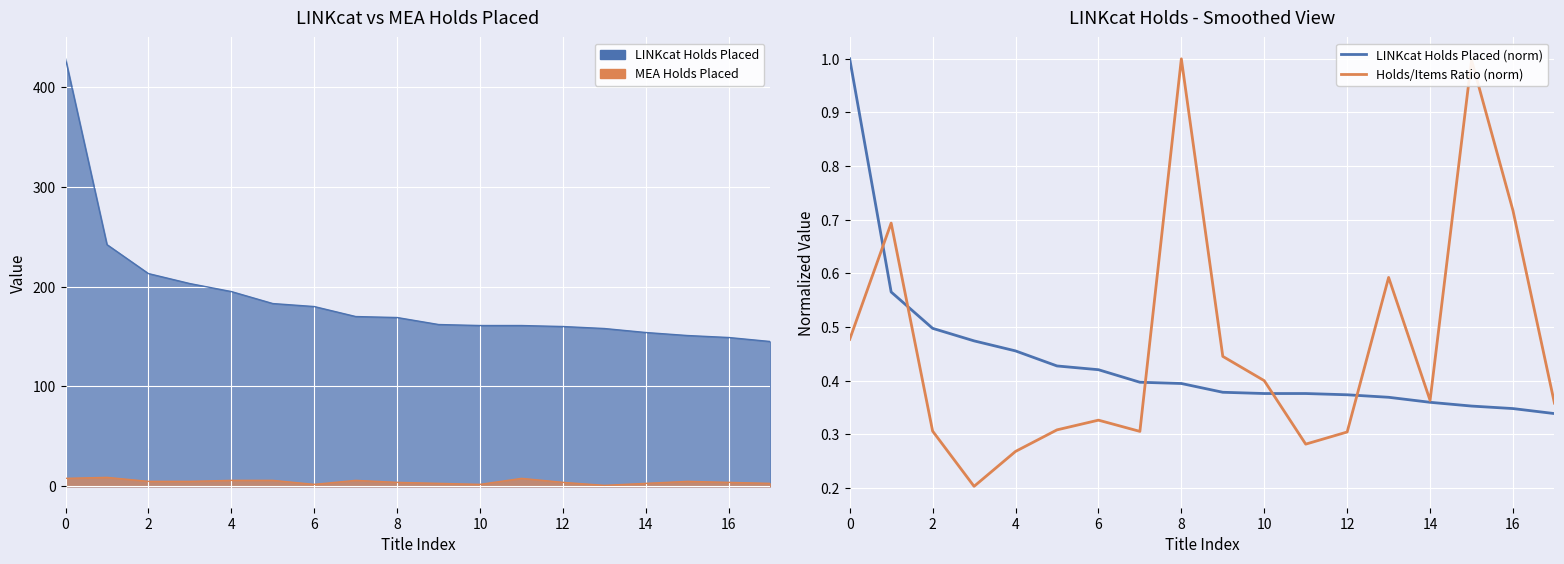

What is the average value of the LINKcat Holds Placed (norm) series?

0.4